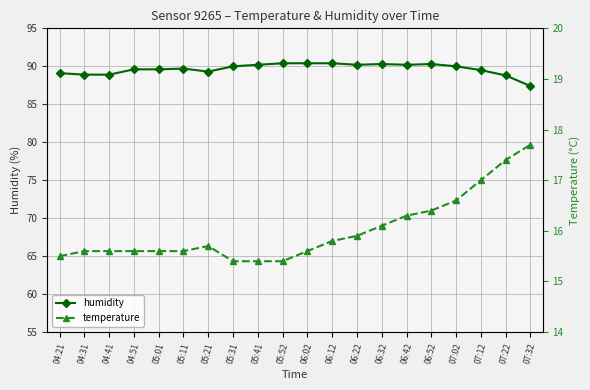

Is it true that temperature equals 10.5 at 04:51?

False